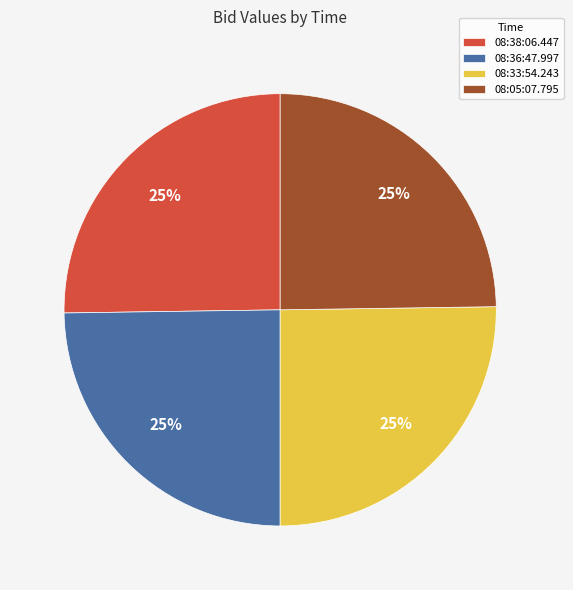

To the nearest percent, what is the combined percentage of 08:38:06.447 and 08:05:07.795?

50%